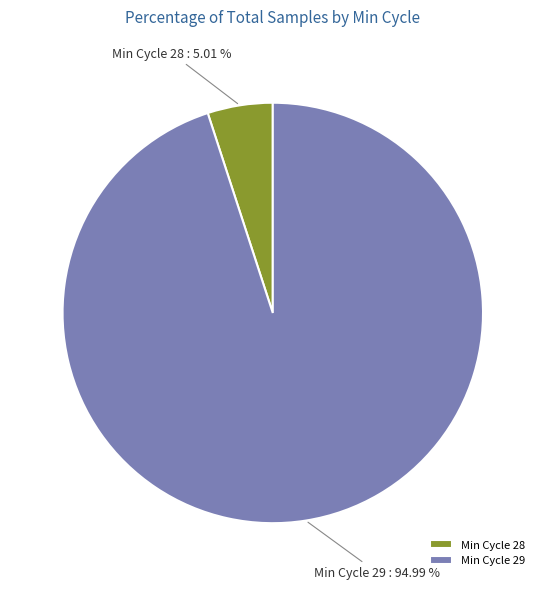

Between Min Cycle 28 and Min Cycle 29, which is larger?

Min Cycle 29